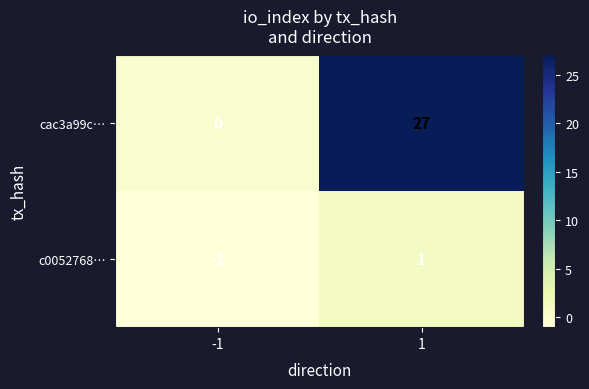

Which series changed the most between -1 and 1?

cac3a99c…